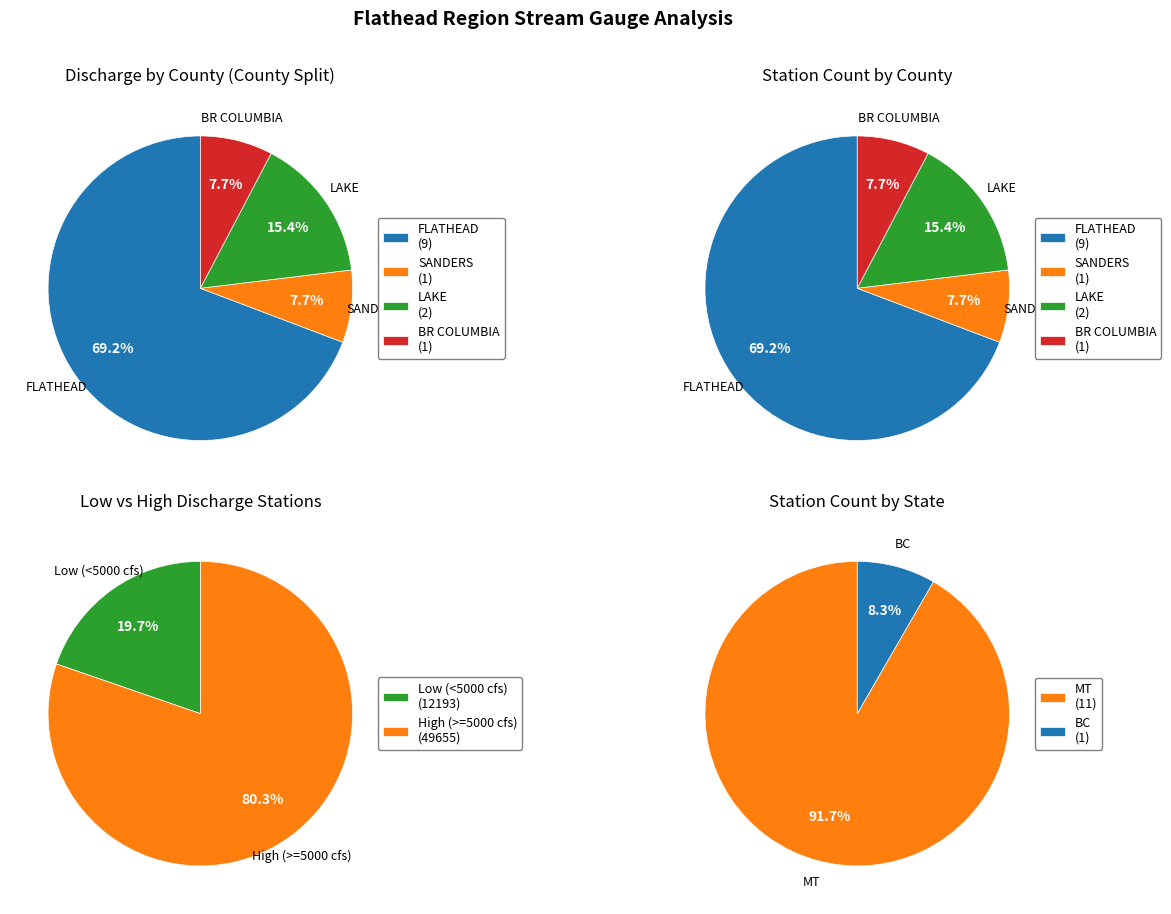

Is there a majority slice in this chart?

Yes